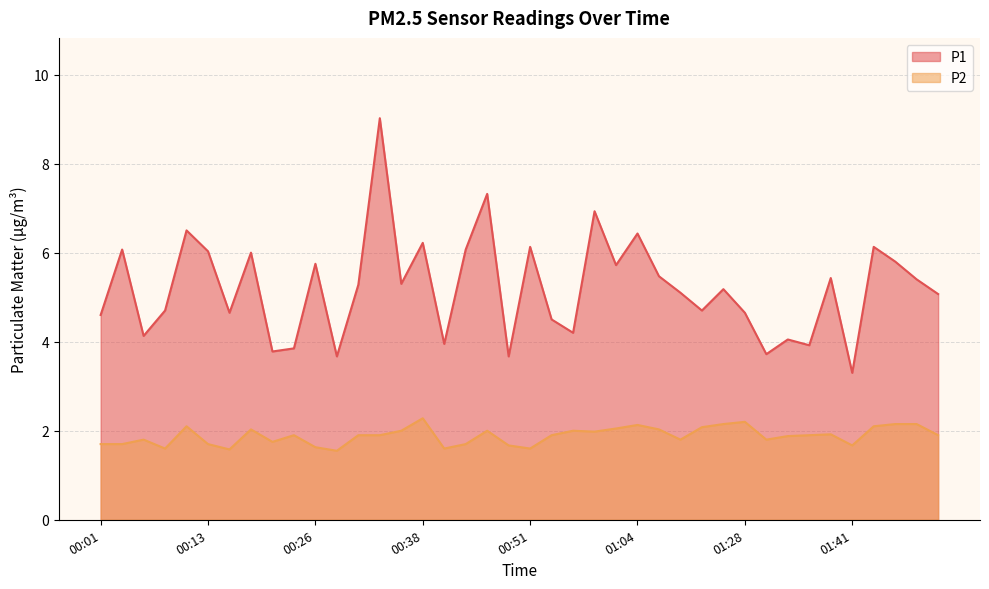

What is the value of the P2 point at the 5th from the left?

2.1